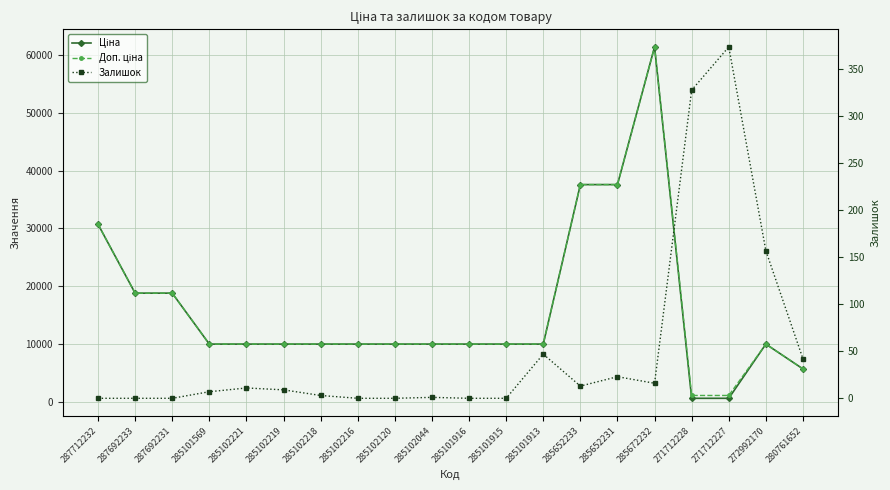

What is the total value across all series at 285102120?

19950.0